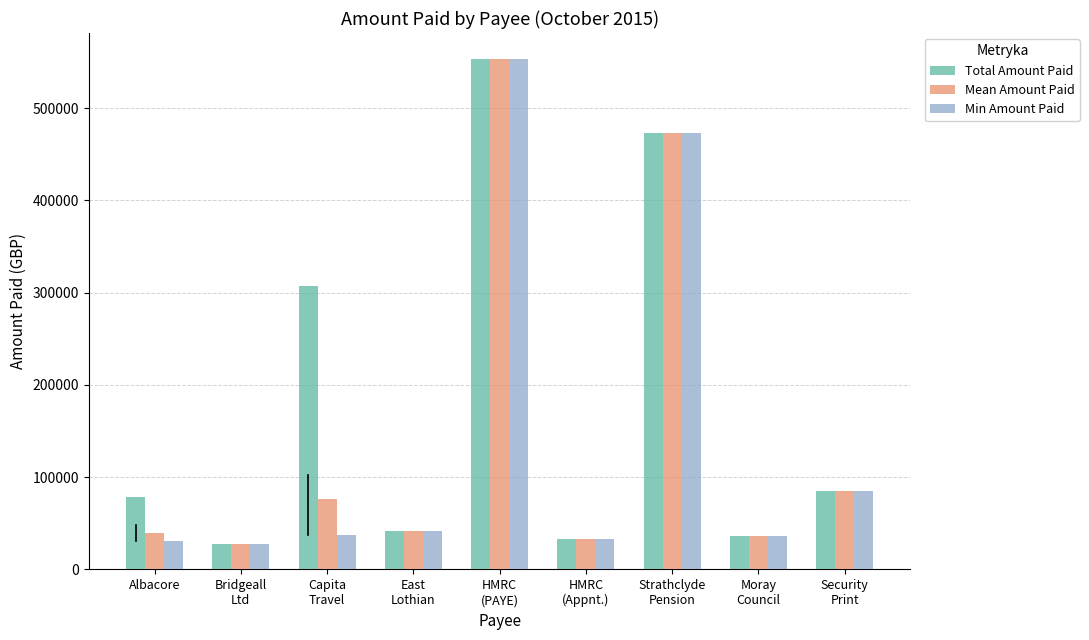

What is the difference between the highest and lowest values at Albacore?

48042.0